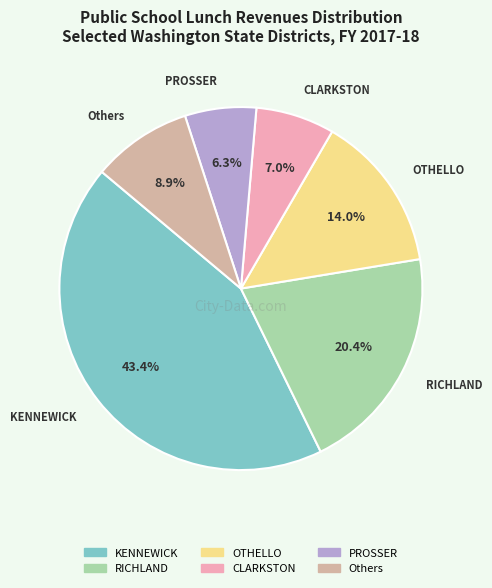

Is there a majority slice in this chart?

No